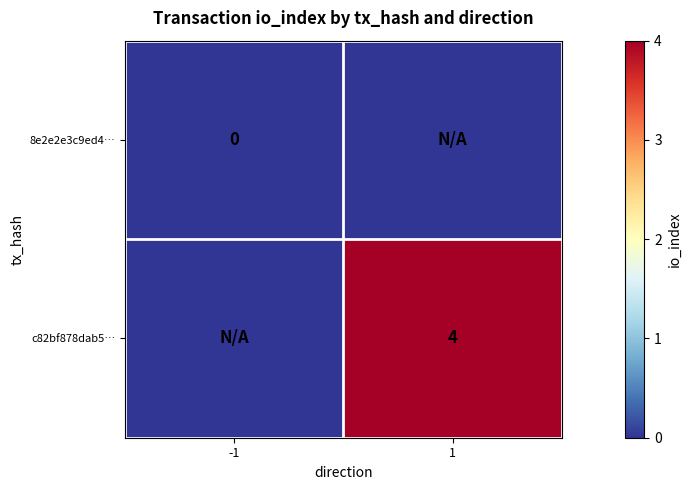

True or false: c82bf878dab5… has a value of 7 at 1.

False